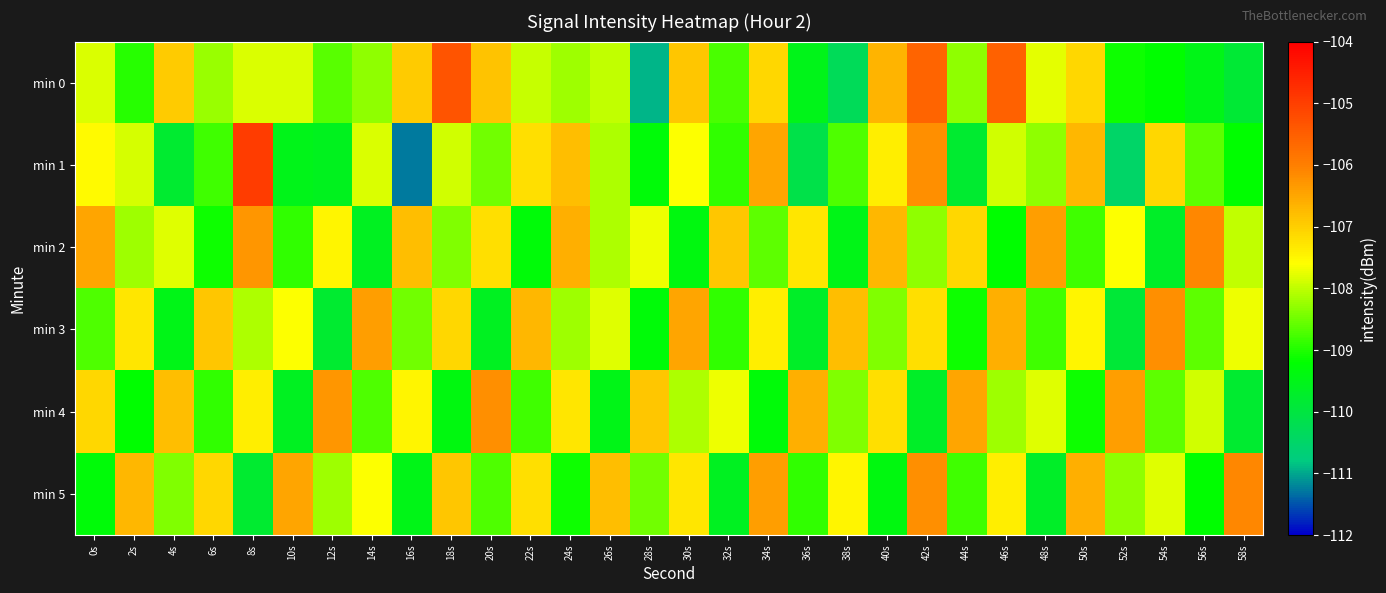

Count the number of data series in this chart.

6